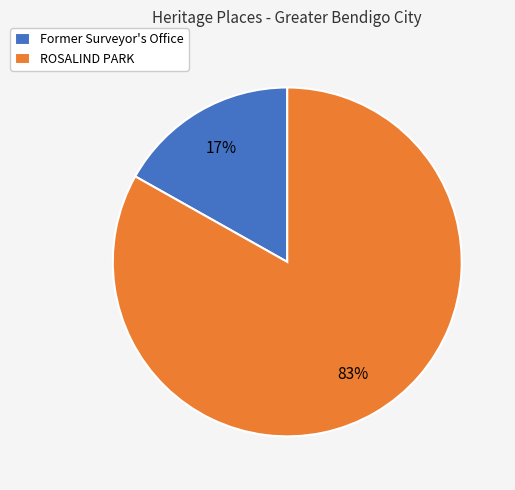

Do ROSALIND PARK and Former Surveyor's Office together represent more than half of the pie?

Yes